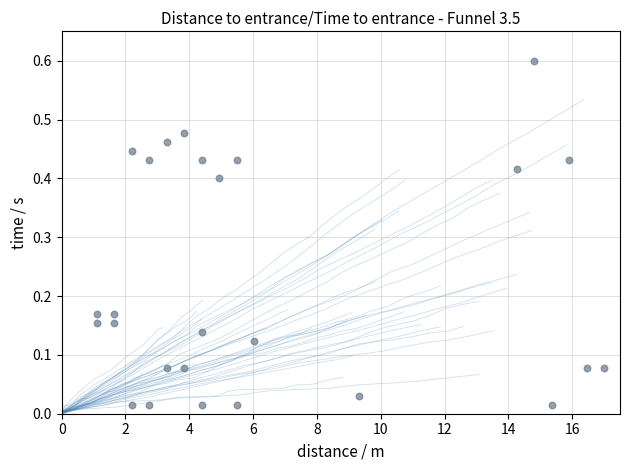

What is the range of X values (max minus min)?

15.9